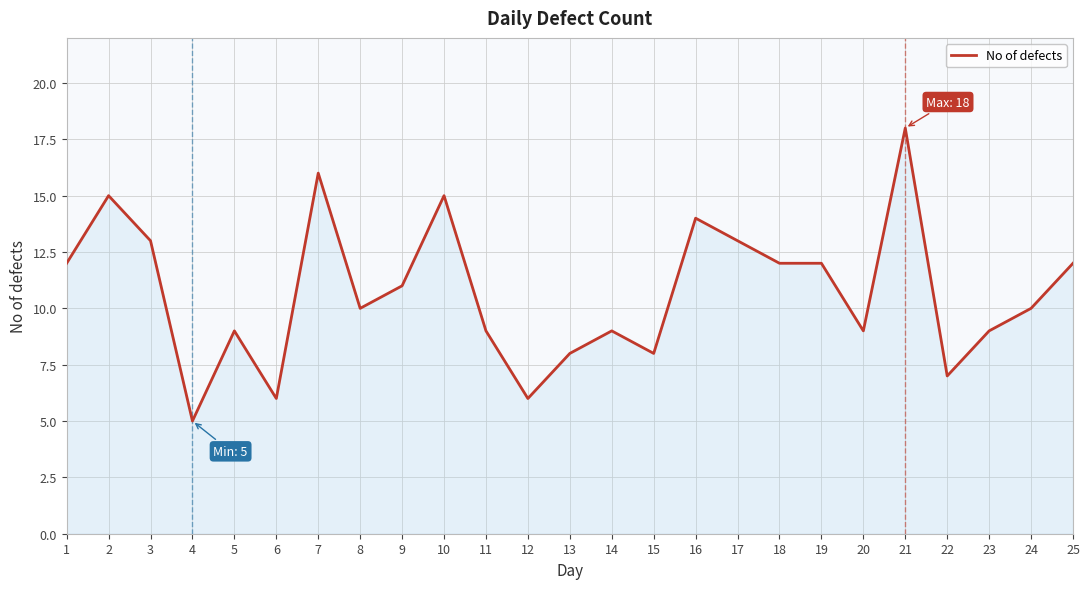

What is the maximum value shown in the chart?

18